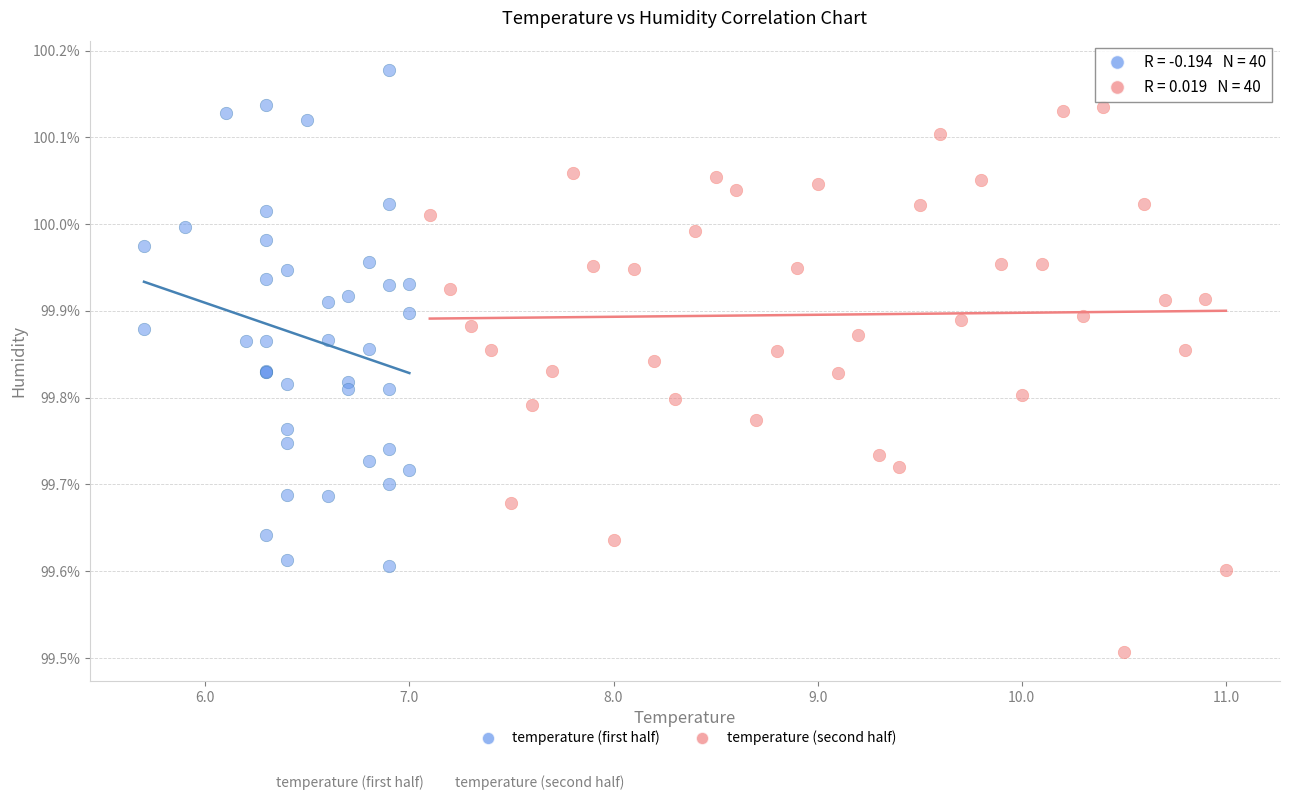

Which series contains the lowest Y value?

temperature (second half)